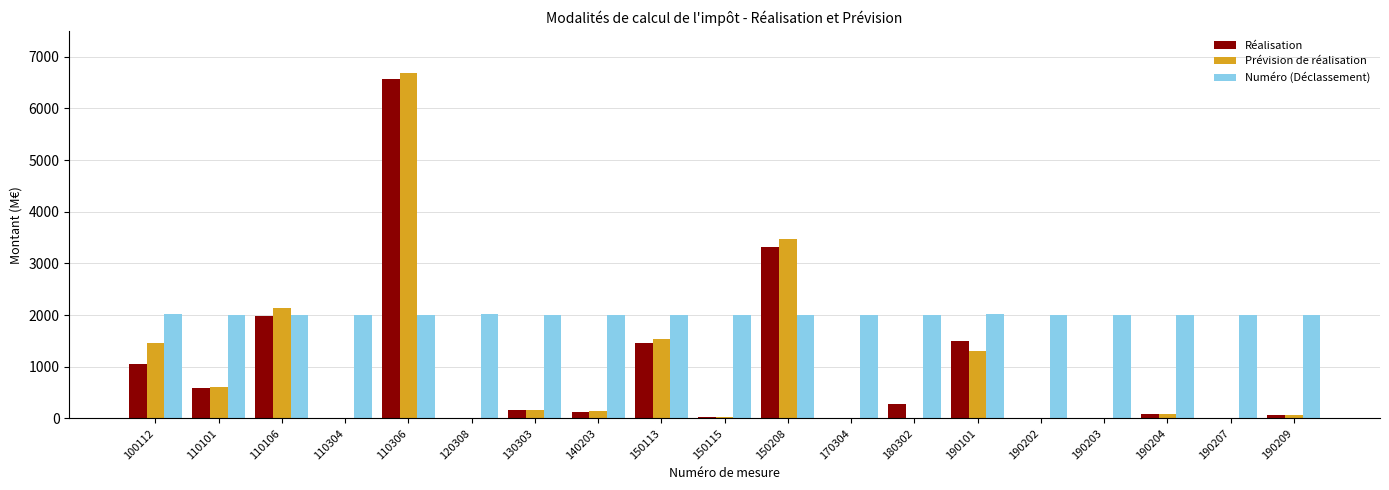

What is the sum of all Prévision de réalisation values?

17698